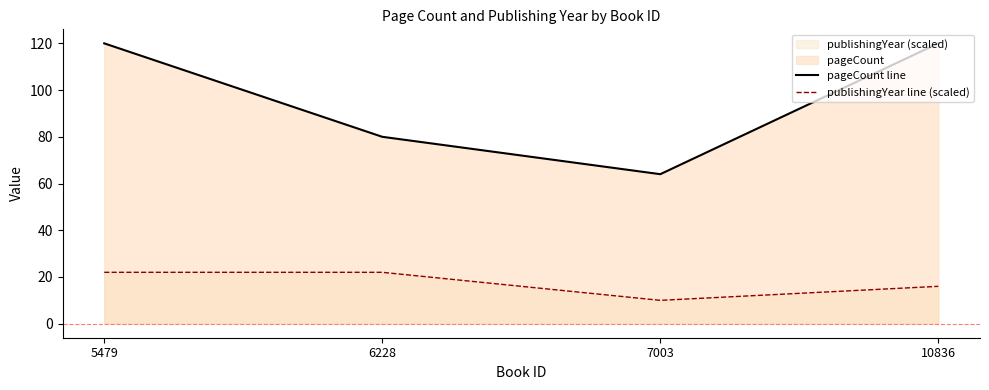

List the series in order of their peak value, highest first.

pageCount line, publishingYear line (scaled)